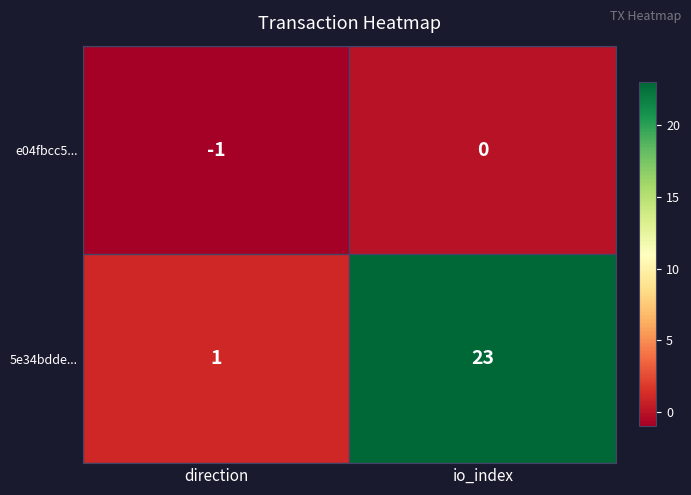

Reading left to right, transcribe all the data shown in this chart.

e04fbcc5...: direction=-1	io_index=0
5e34bdde...: direction=1	io_index=23